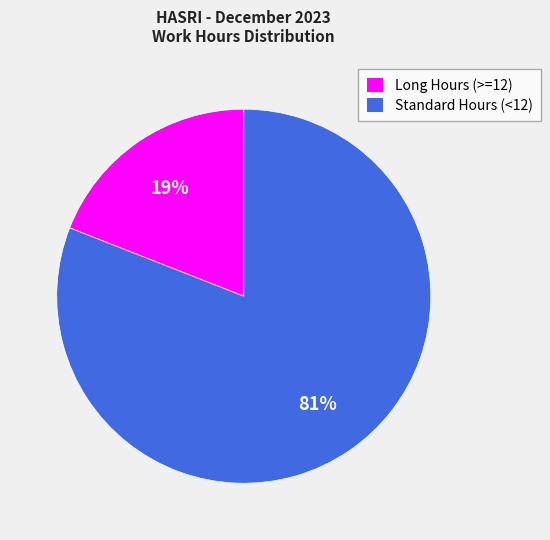

Do Long Hours (>=12) and Standard Hours (<12) together represent more than half of the pie?

Yes